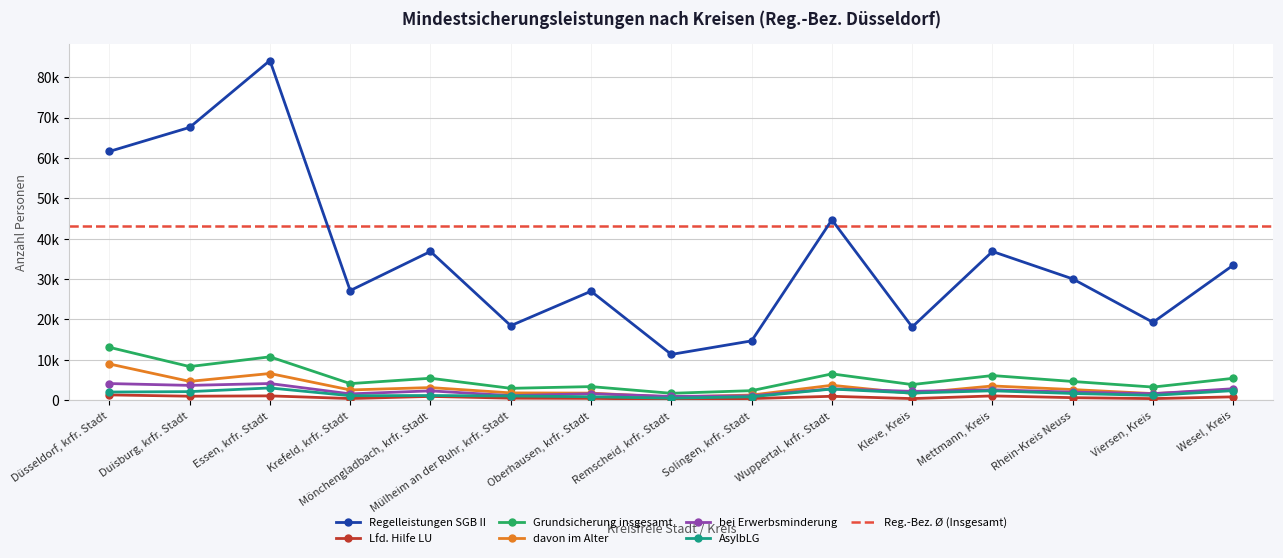

At which category does Lfd. Hilfe LU reach its first local valley?

Duisburg, krfr. Stadt